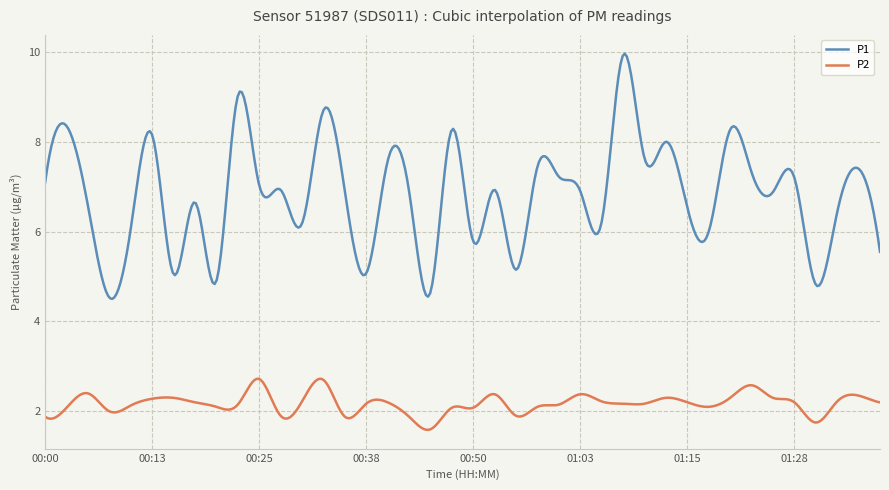

Which series has the largest total across all categories?

P1